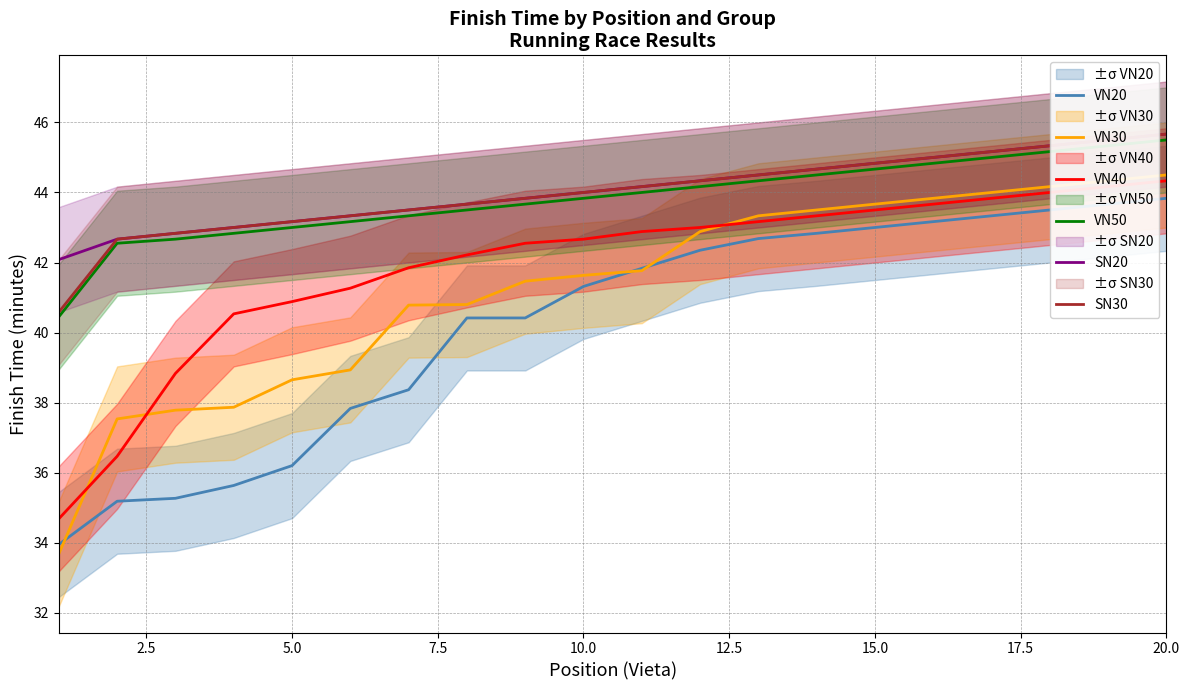

Which series has the largest total across all categories?

SN20